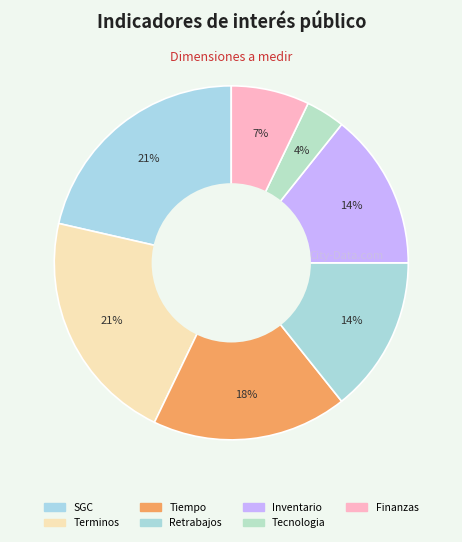

How many segments does this pie chart have?

7